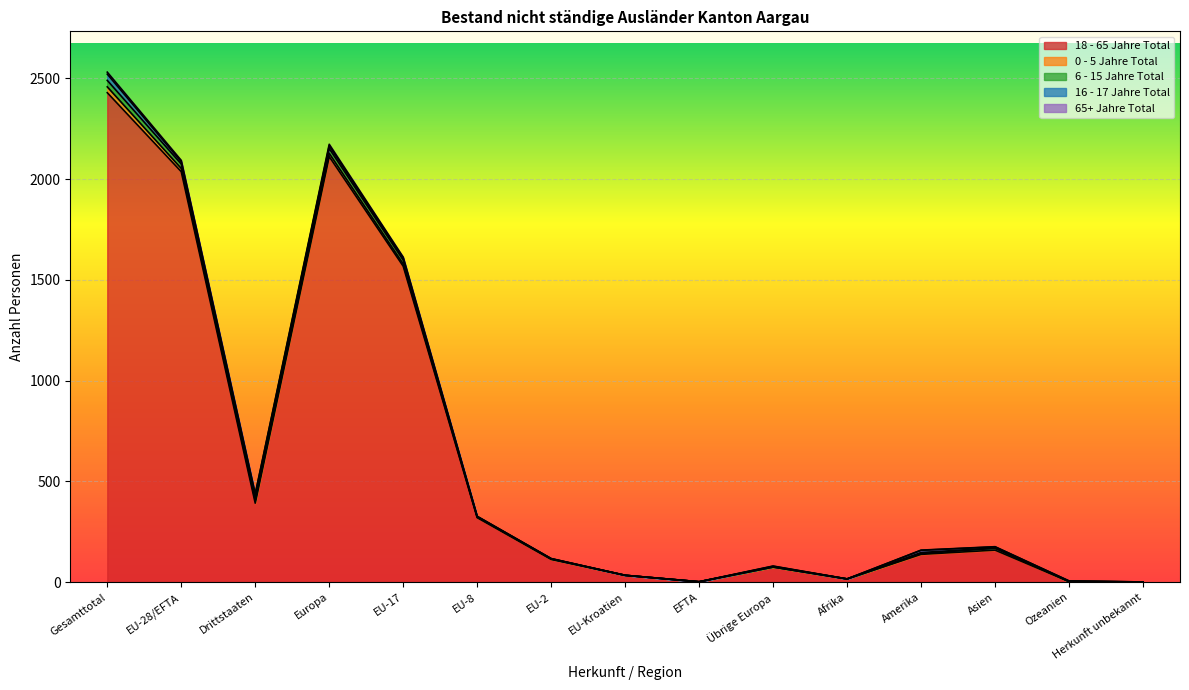

True or false: 65+ Jahre Total and 6 - 15 Jahre Total cross at least once.

False